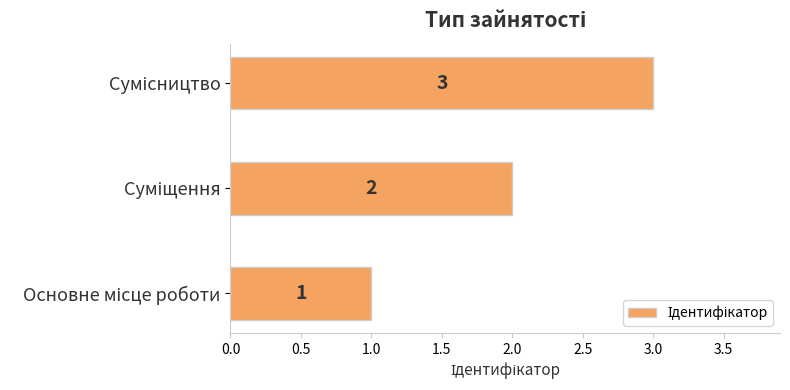

How many series are shown in this chart?

1